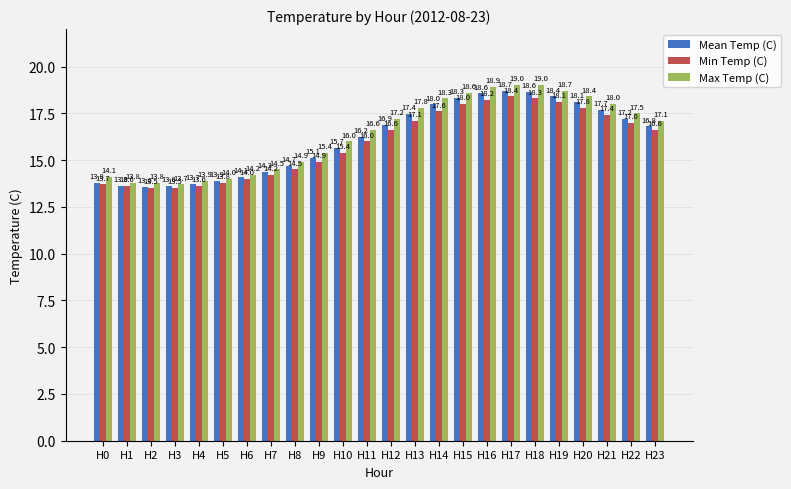

What value does the Max Temp (C) series have at H4?

13.9